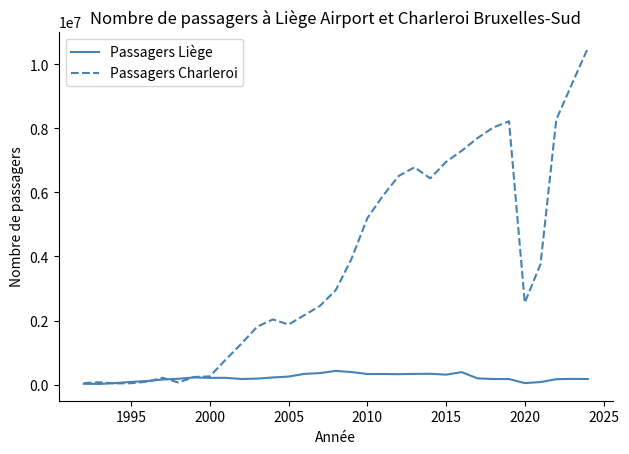

Which series ends up on top after the final intersection of Passagers Charleroi and Passagers Liège?

Passagers Charleroi